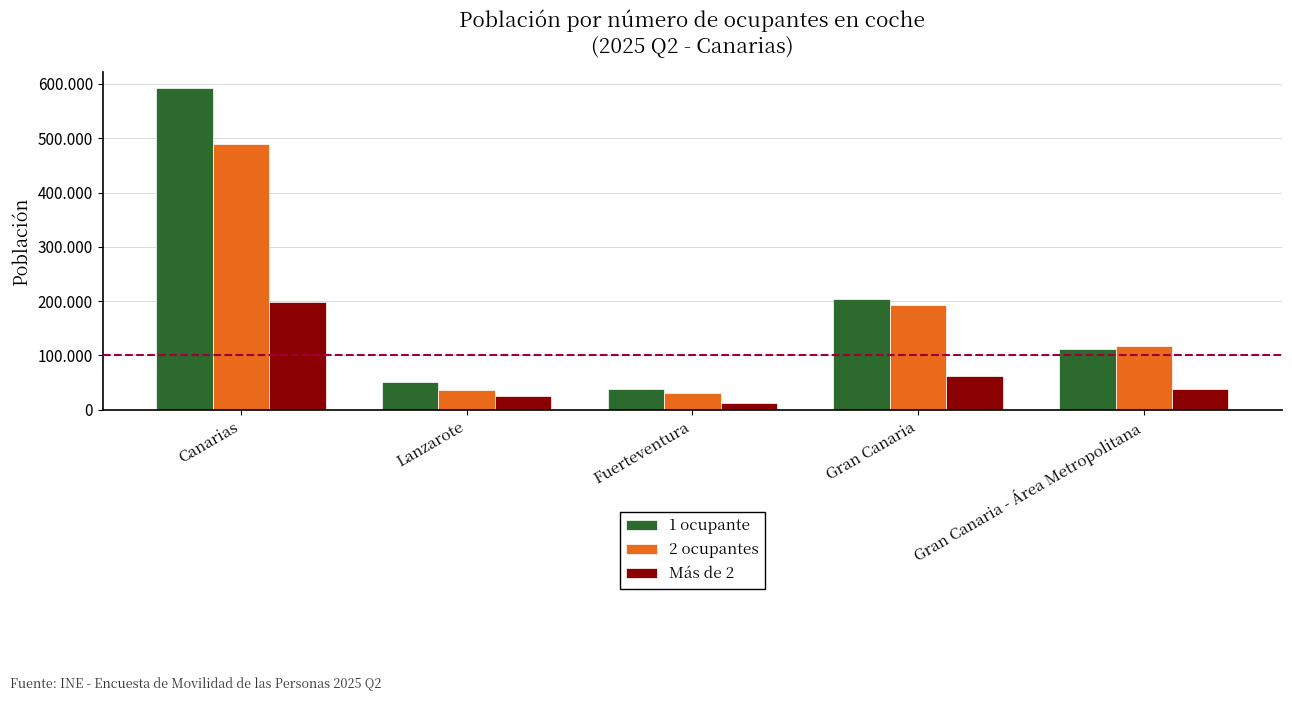

Reading left to right, what are all the values shown in this chart?

1 ocupante: Canarias=591962	Lanzarote=50985	Fuerteventura=37479	Gran Canaria=203605	Gran Canaria - Área Metropolitana=112218
2 ocupantes: Canarias=489303	Lanzarote=35575	Fuerteventura=31524	Gran Canaria=193162	Gran Canaria - Área Metropolitana=117113
Más de 2: Canarias=198408	Lanzarote=25099	Fuerteventura=11802	Gran Canaria=61377	Gran Canaria - Área Metropolitana=37598